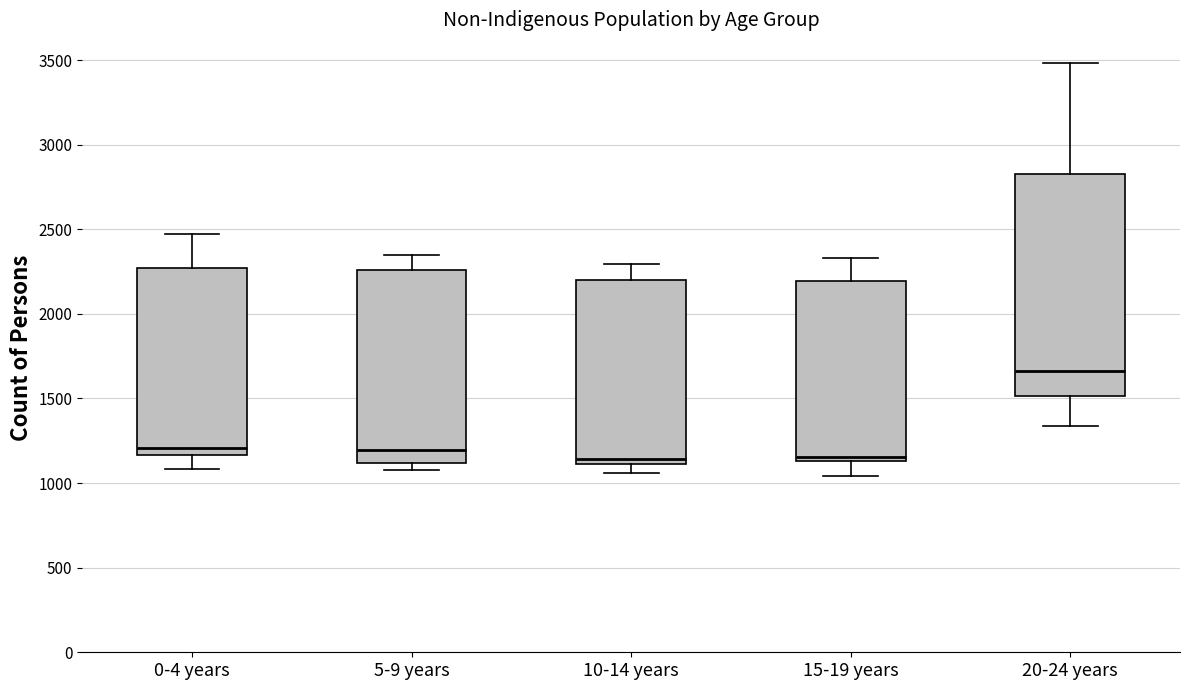

Reading left to right, transcribe this box plot: for each box, give where its median line is, the range the box spans, and where its two whiskers end, as read against the y-axis. The values are not printed on the chart, so give them approximately, as read against the axis.

0-4 years: median 1200, box 1150 to 2250, whiskers 1100 to 2500
5-9 years: median 1200, box 1100 to 2250, whiskers 1100 (just below the box's lower edge) to 2350
10-14 years: median 1150, box 1100 to 2200, whiskers 1050 to 2300
15-19 years: median 1150 (just above the box's lower edge), box 1150 to 2200, whiskers 1050 to 2350
20-24 years: median 1650, box 1500 to 2850, whiskers 1350 to 3500